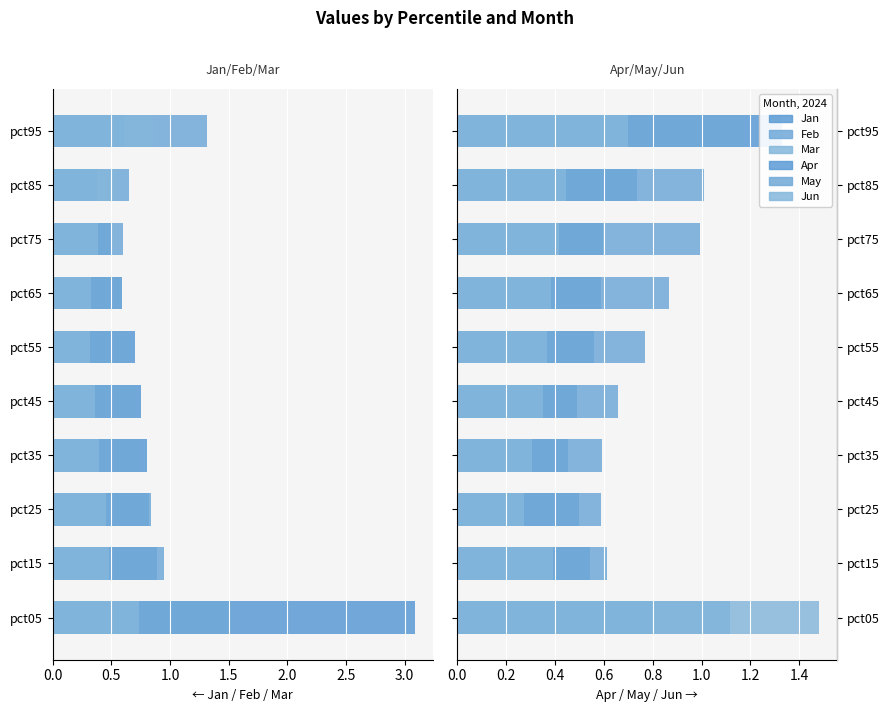

What is the difference between the maximum and minimum values in the Feb series?

0.9